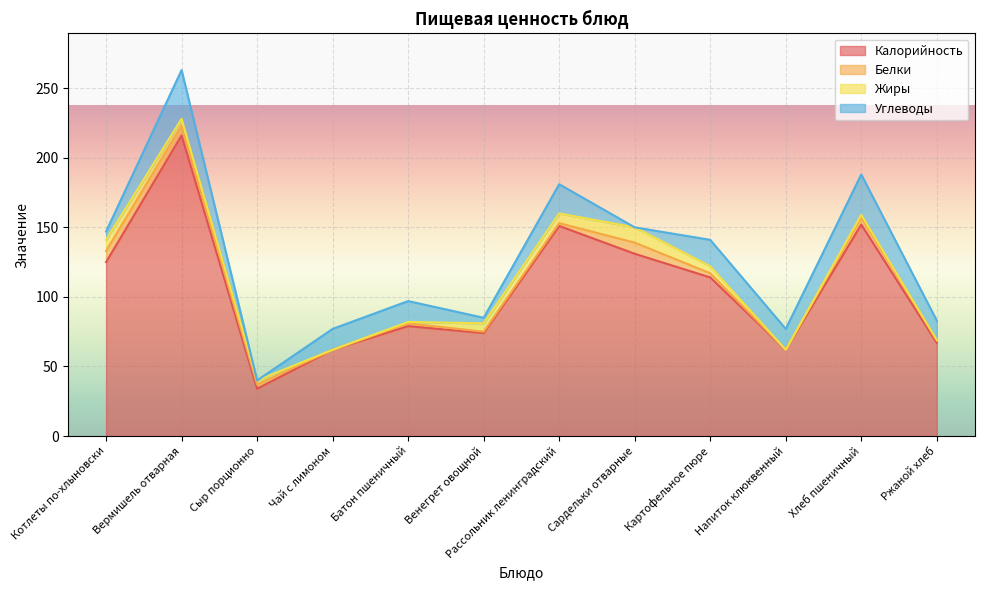

Count the Белки values in the range 2 to 7.

7